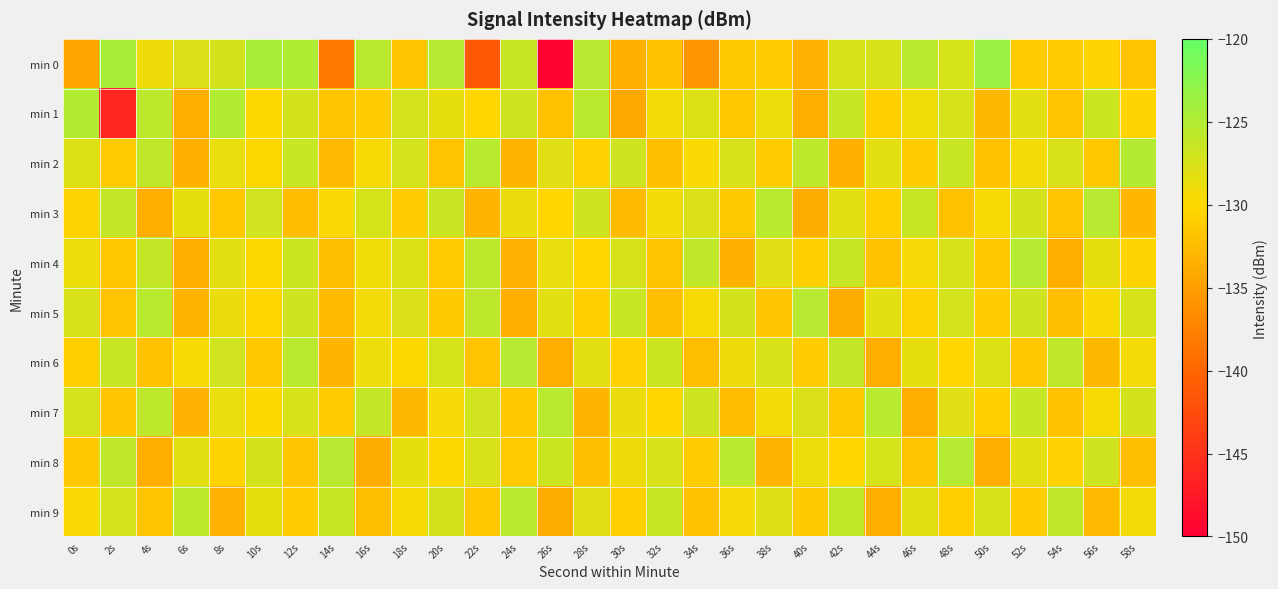

Which series changed the most between 26s and 48s?

min 0